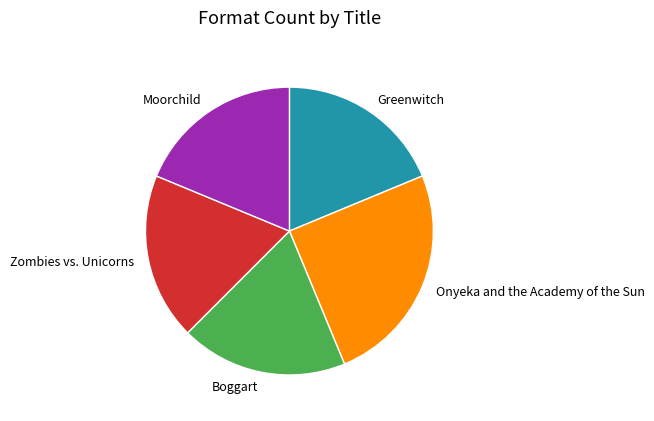

True or false: Moorchild accounts for 6% of the total.

False